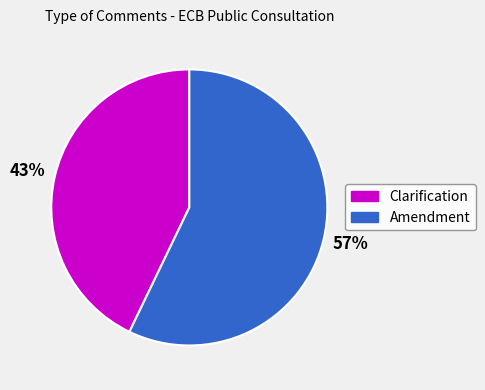

Is it true that Clarification is 43% of the pie?

True